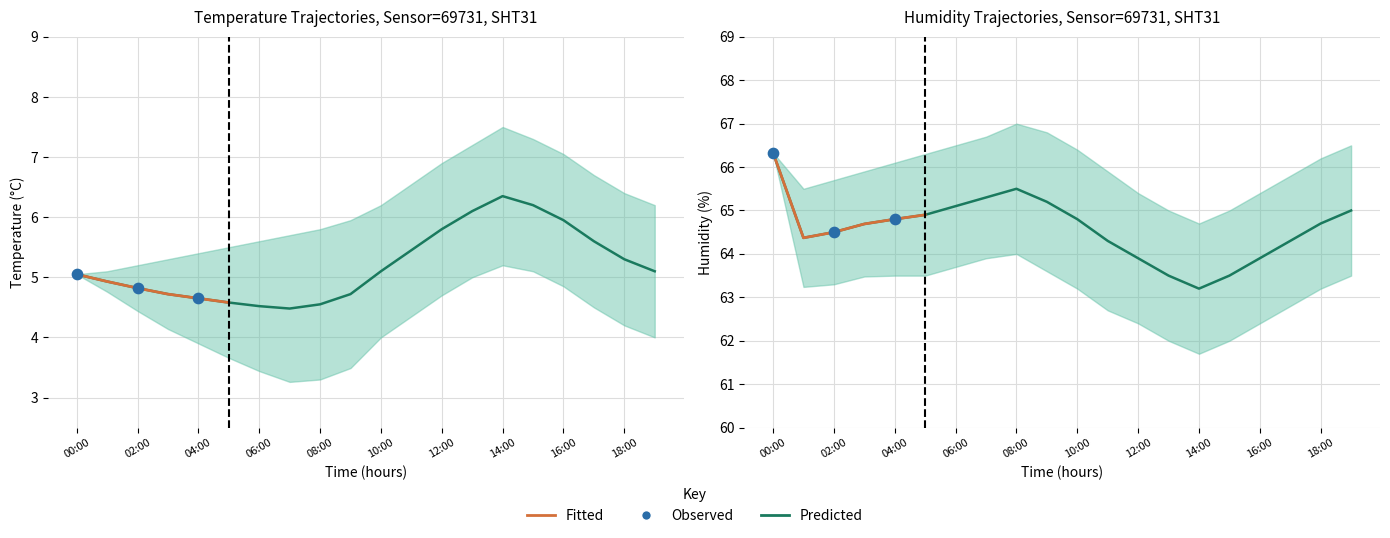

At which category is the sum across all series the highest?

00:00